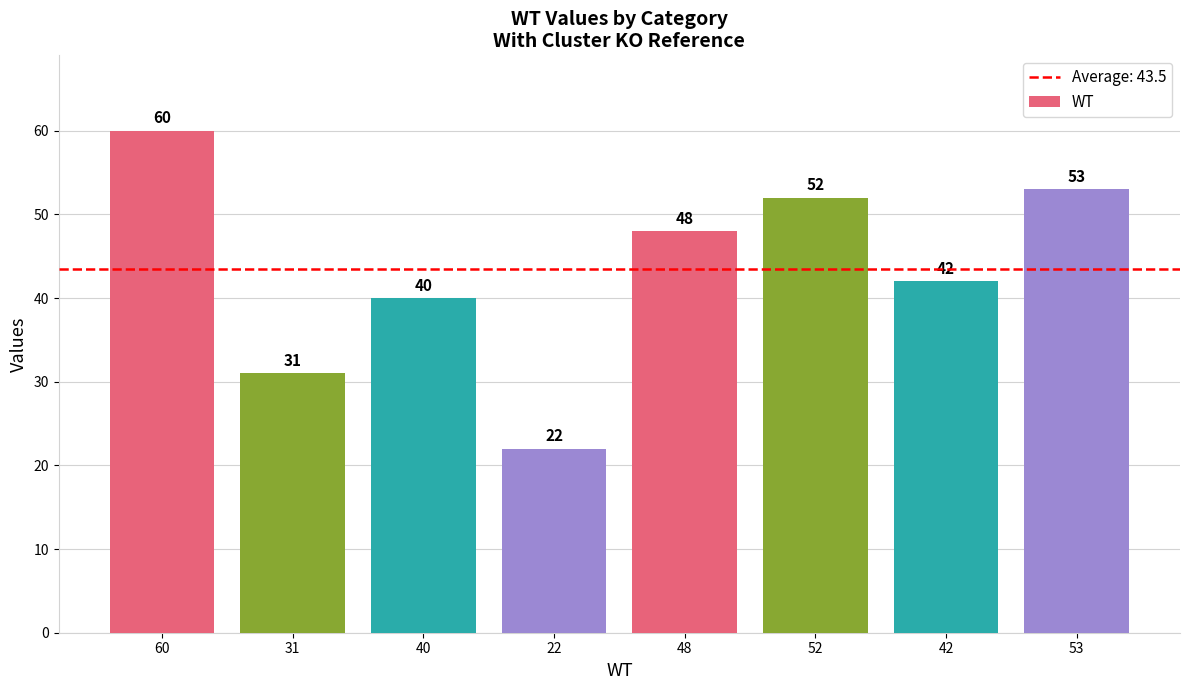

What is the approximate value at 53, to the nearest 5?

55